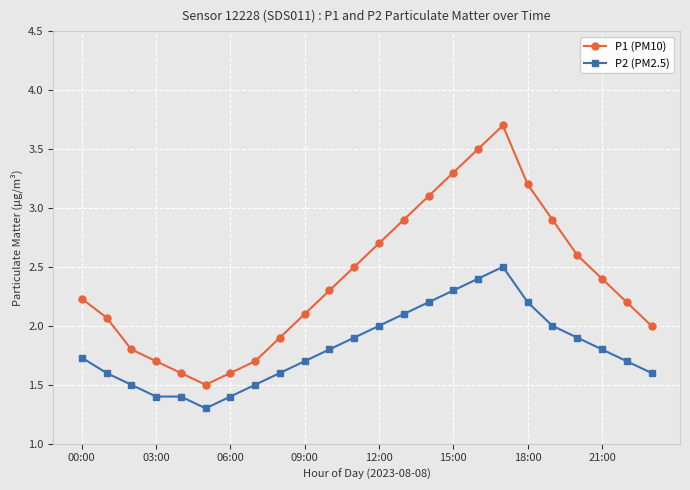

What is the minimum value shown in the chart?

1.3